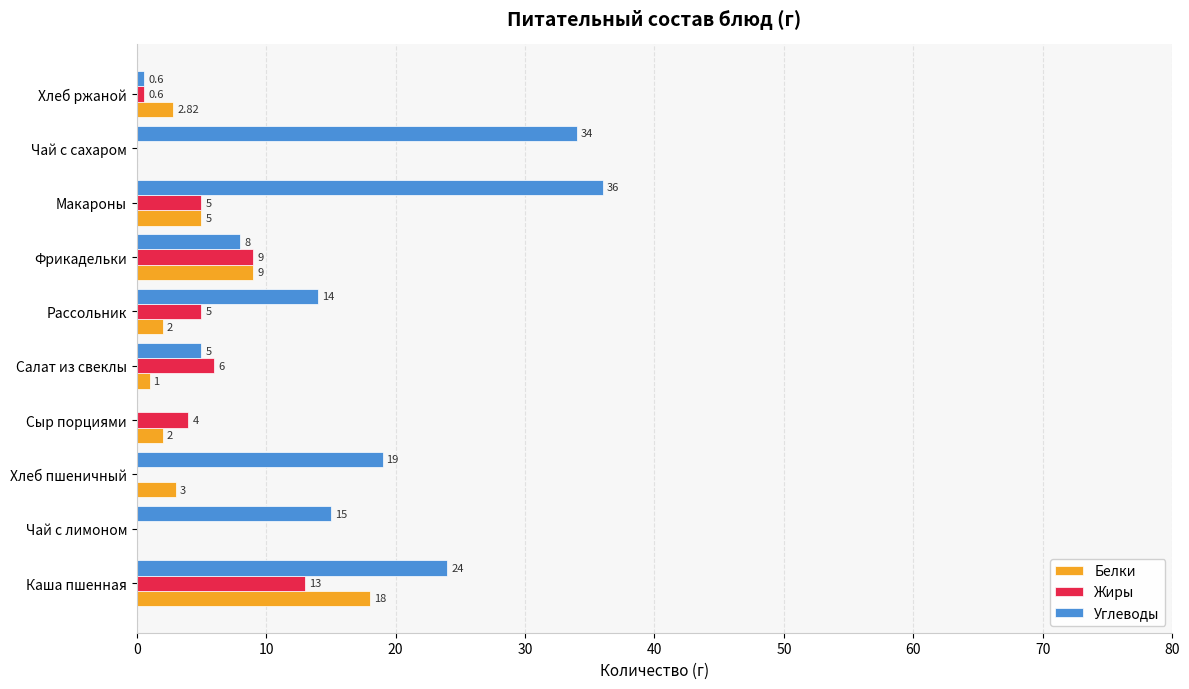

What is the total value across all series at Рассольник?

21.0